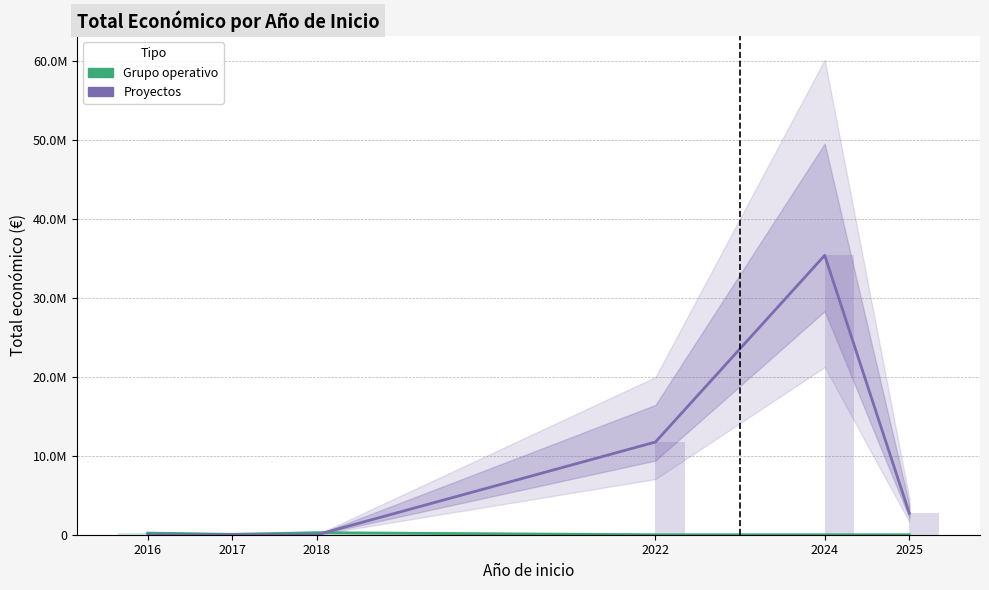

At 2018, list the series in order from largest to smallest.

Grupo operativo, Proyectos